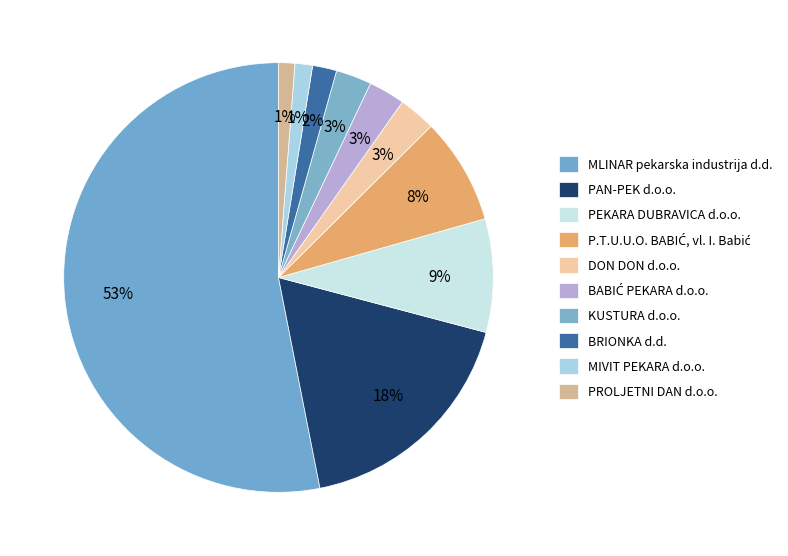

How many segments does this pie chart have?

10